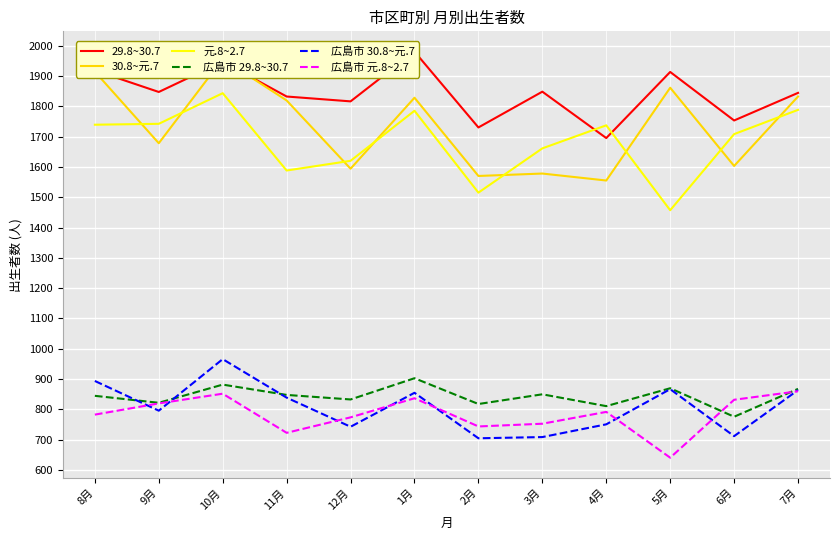

Between 12月 and 5月, which is larger?

5月